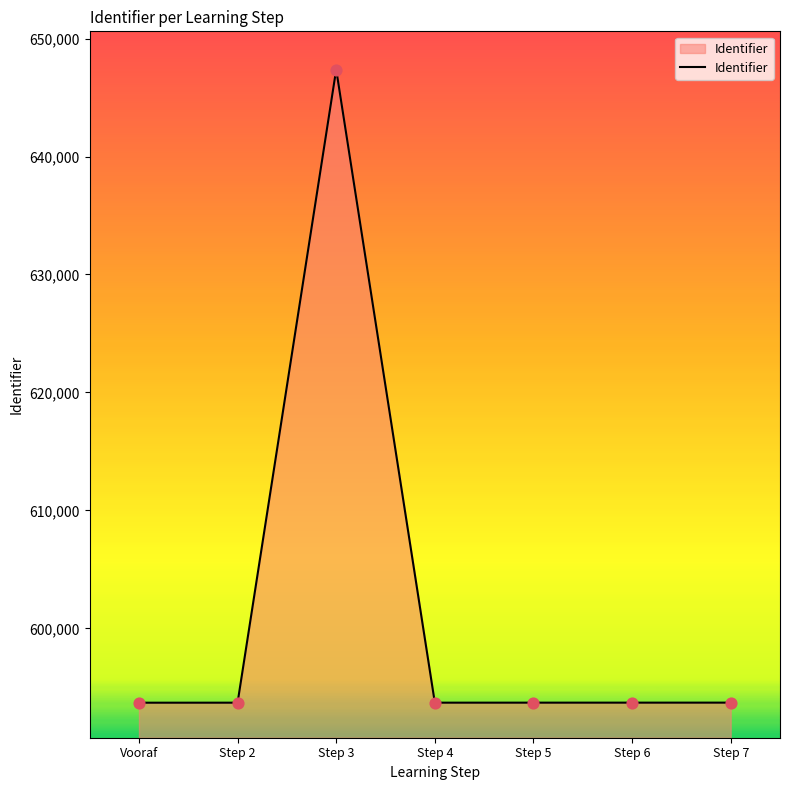

What is the change in value from Step 5 to Step 7?

+2